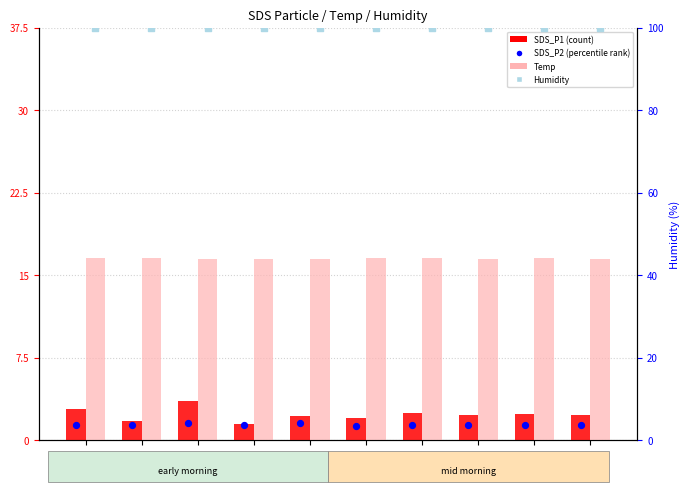

What is the total value across all series at 00:17?

120.5